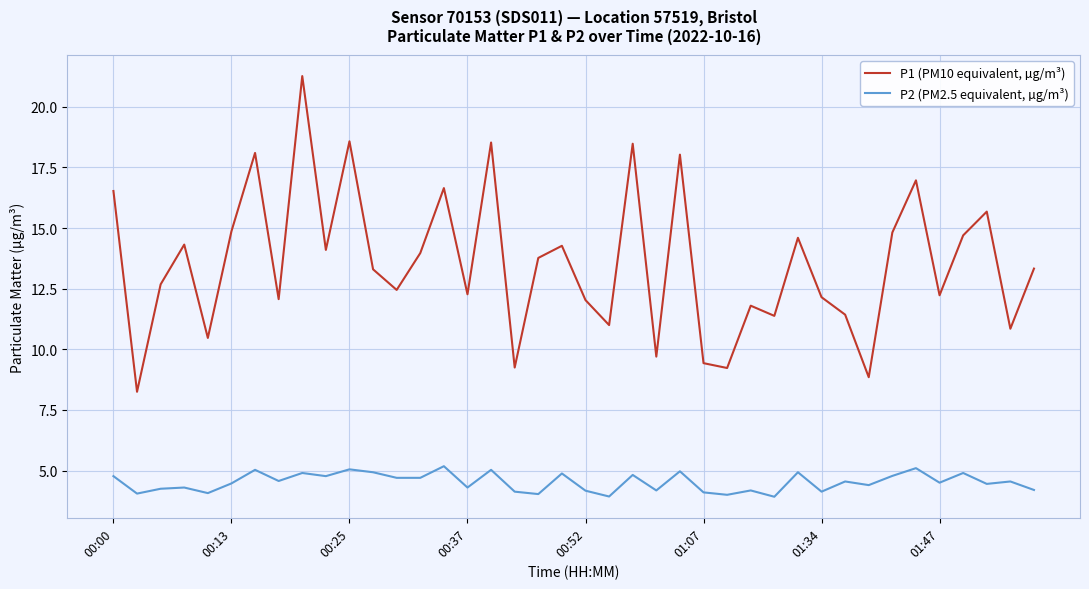

What is the lowest value of the P2 (PM2.5 equivalent, µg/m³) series?

3.9